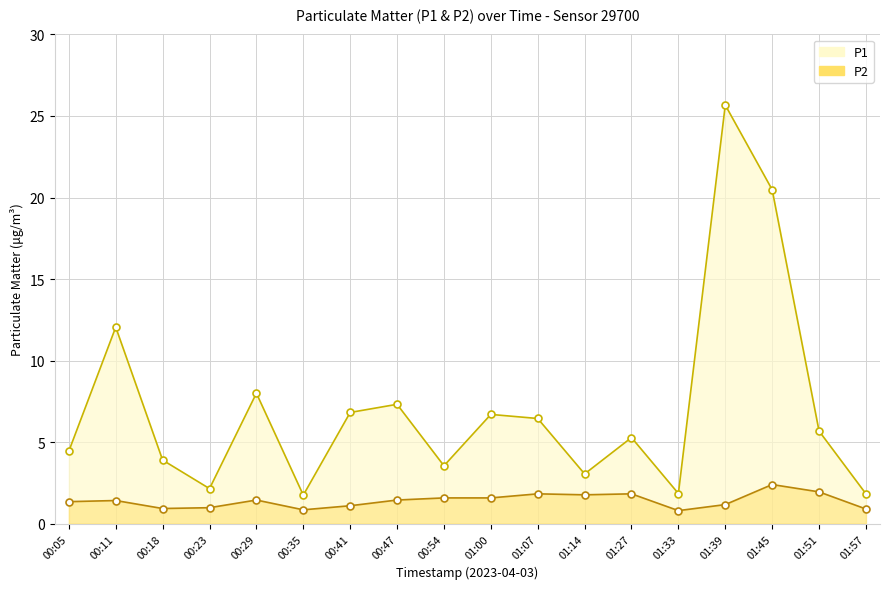

Reading left to right, list all the values displayed in this chart.

P1: 4.5	12.1	3.9	2.1	8.0	1.8	6.8	7.3	3.5	6.7	6.5	3.0	5.3	1.9	25.7	20.5	5.7	1.8
P2: 1.4	1.4	0.9	1.0	1.4	0.8	1.1	1.4	1.6	1.6	1.8	1.8	1.8	0.8	1.2	2.4	1.9	0.9